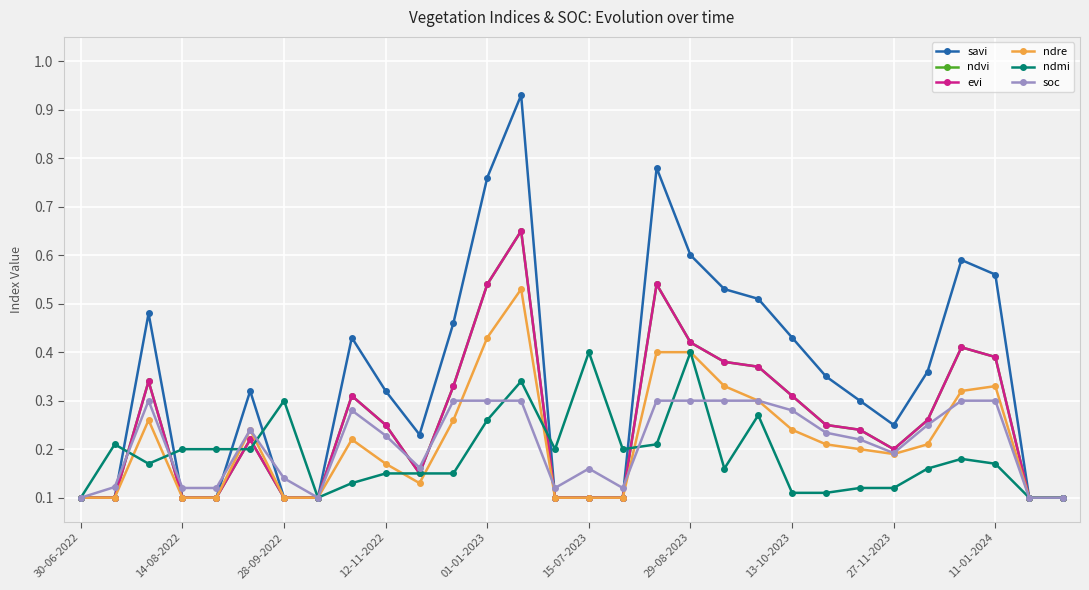

Is this an area chart (filled region under the line)?

No